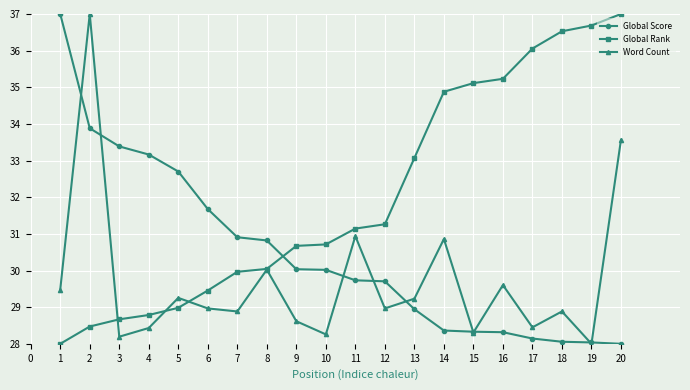

What is the total value across all series at 4?

90.4